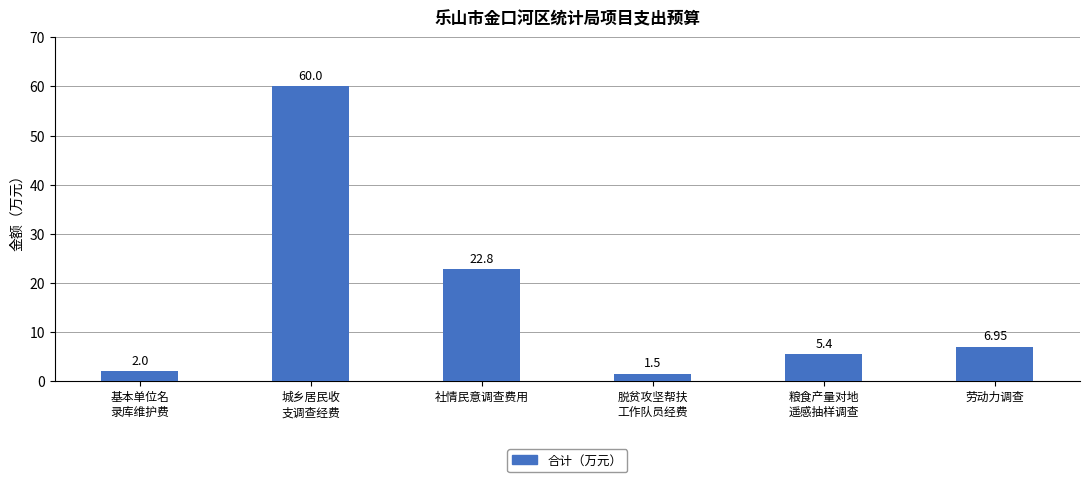

What is the average value?

16.4